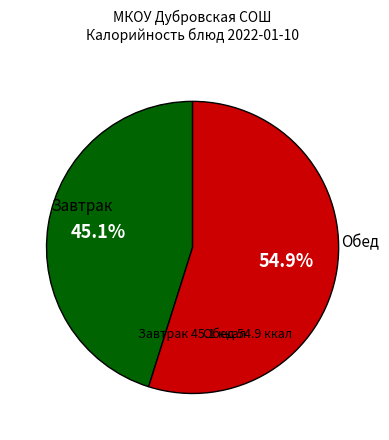

Does any single category account for the majority?

Yes